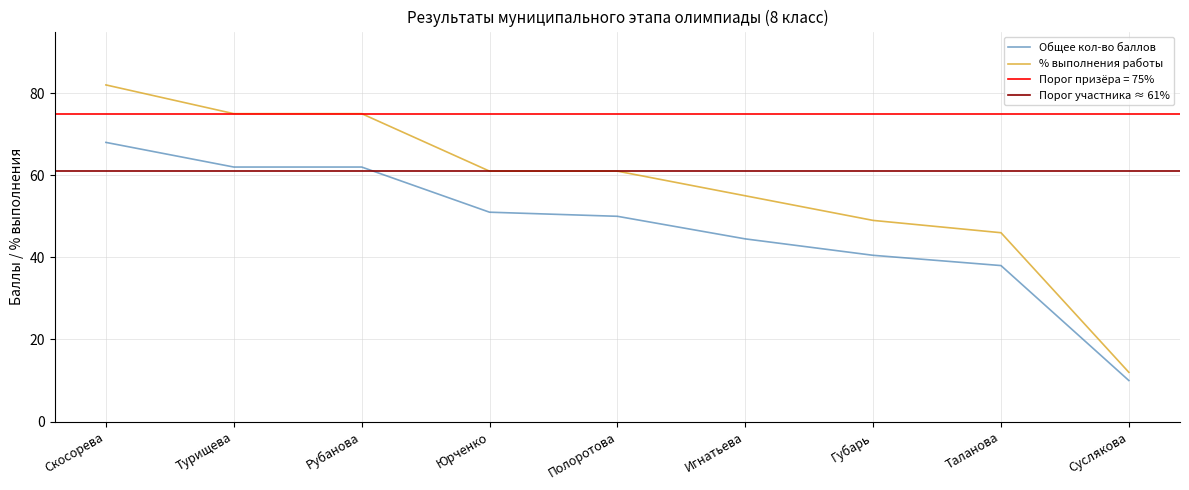

Between Турищева and Таланова, which is larger?

Турищева